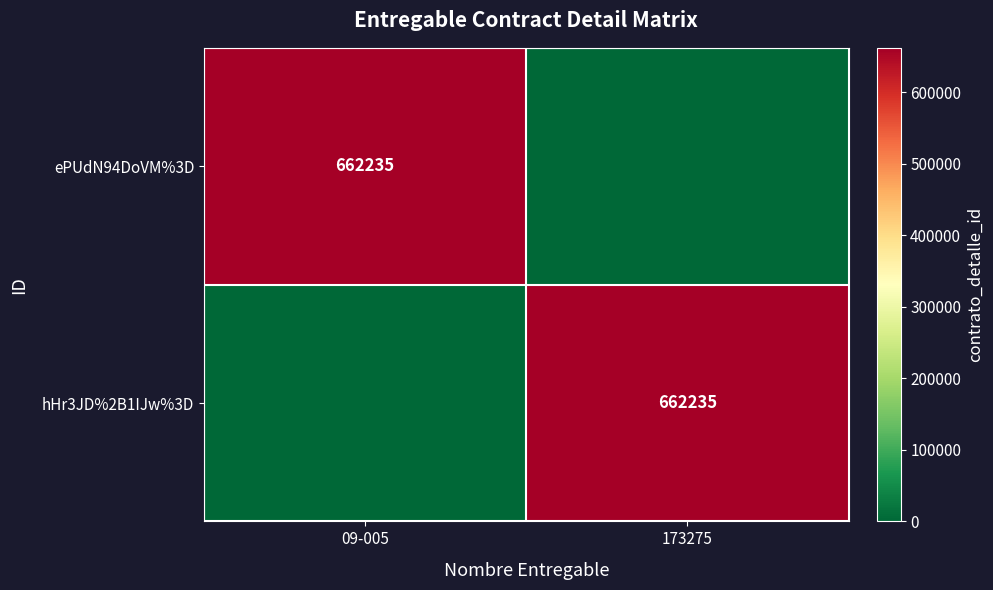

The hHr3JD%2B1IJw%3D series shows 145730 at 173275. True or false?

False